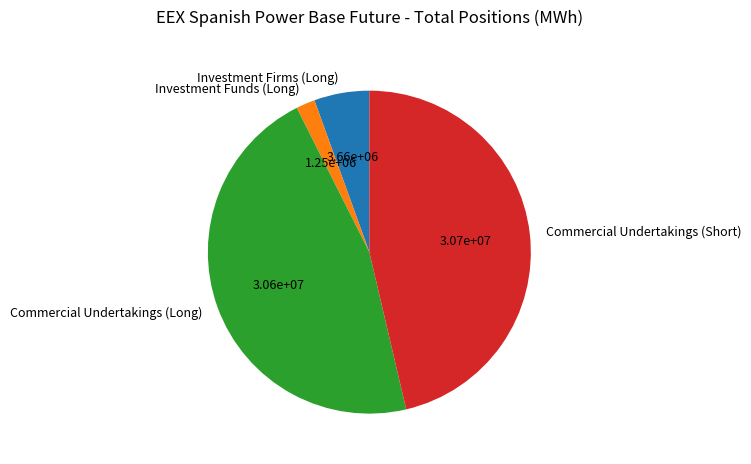

Combined, do Investment Firms (Long) and Commercial Undertakings (Long) account for over 50%?

Yes